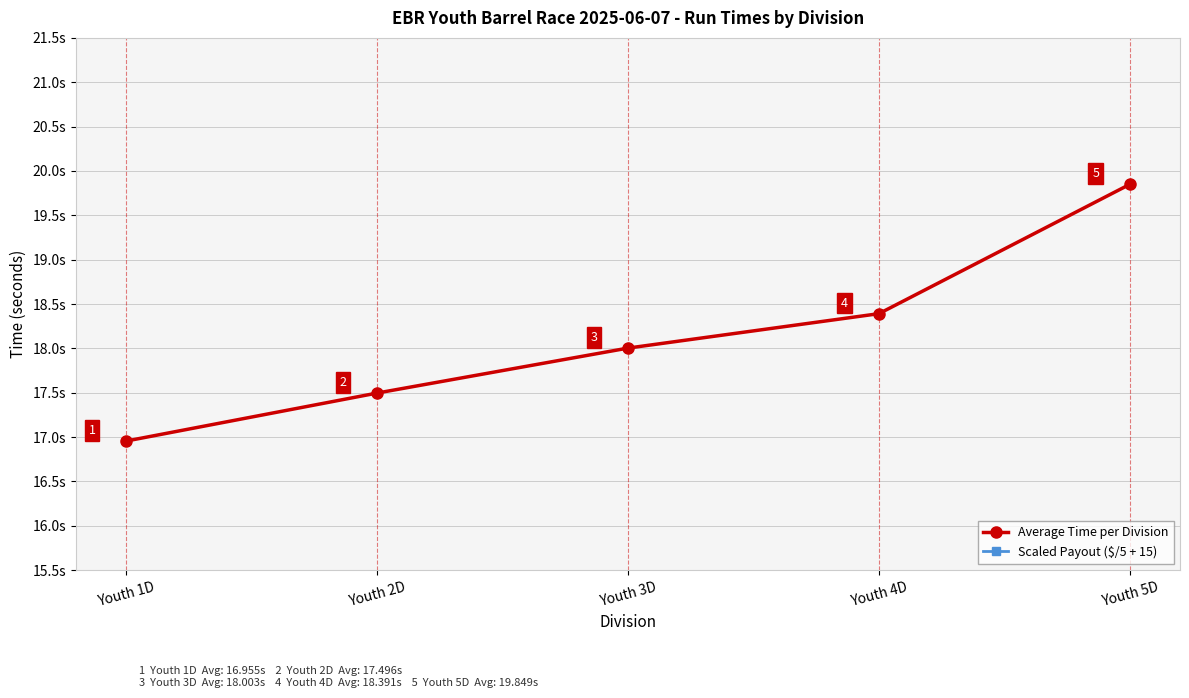

True or false: Average Time per Division has a value of 19.8 at Youth 5D.

True